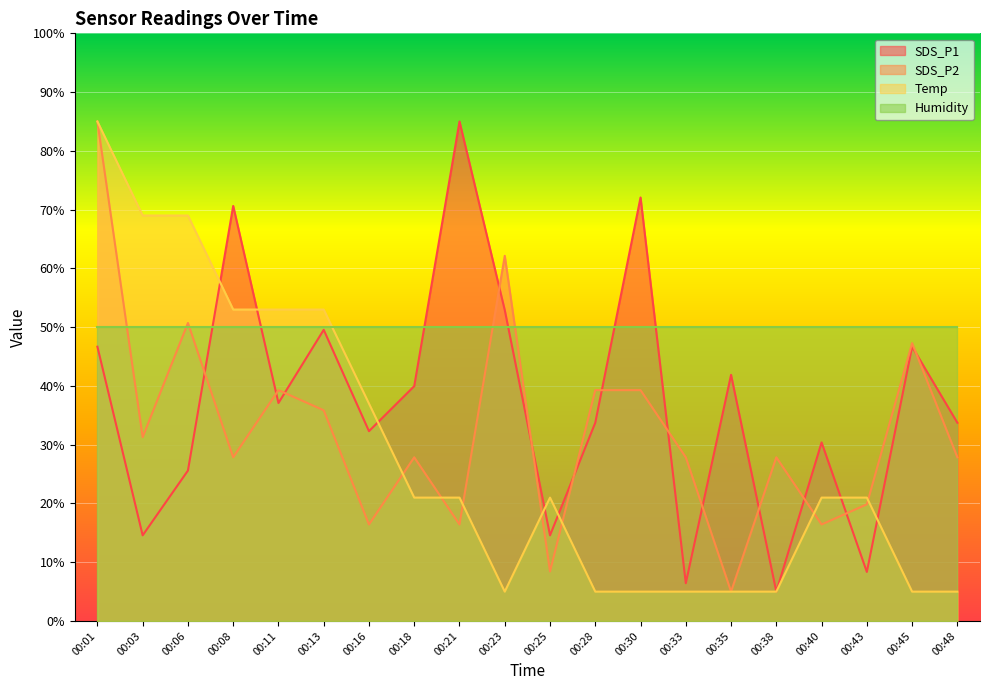

The SDS_P2 series shows 16.4 at 00:21. True or false?

True